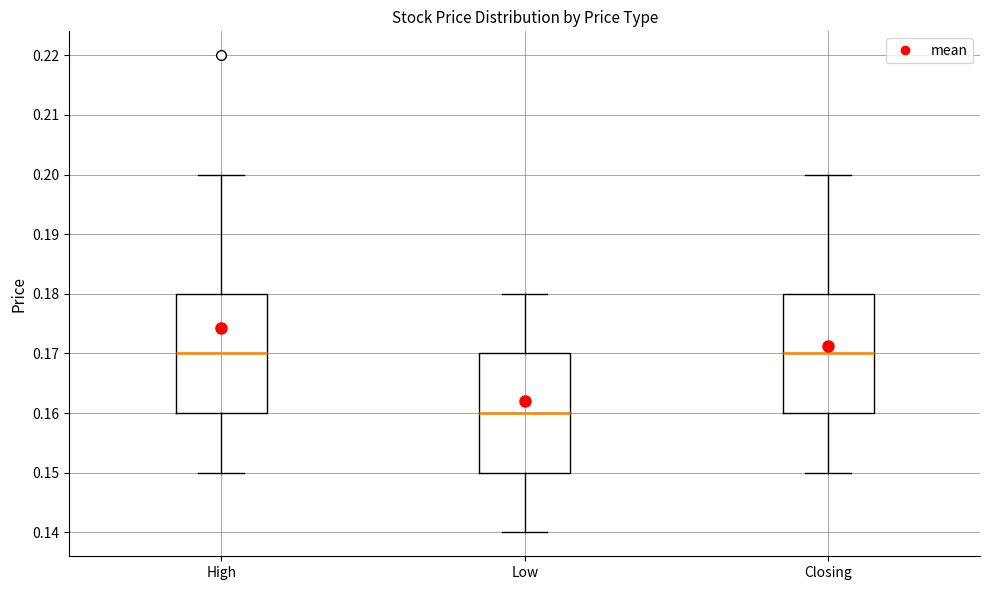

Where is the lower edge of the box for High on the y-axis? The values are not printed on the chart, so give them approximately, as read against the axis.

0.16